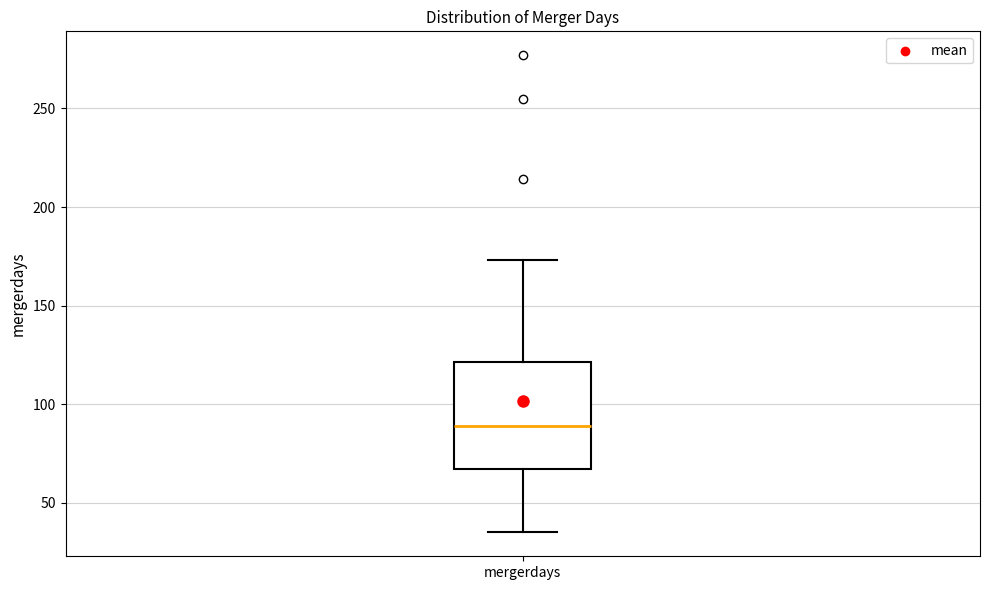

Where does the lower whisker of the box for mergerdays end on the y-axis? The values are not printed on the chart, so give them approximately, as read against the axis.

35